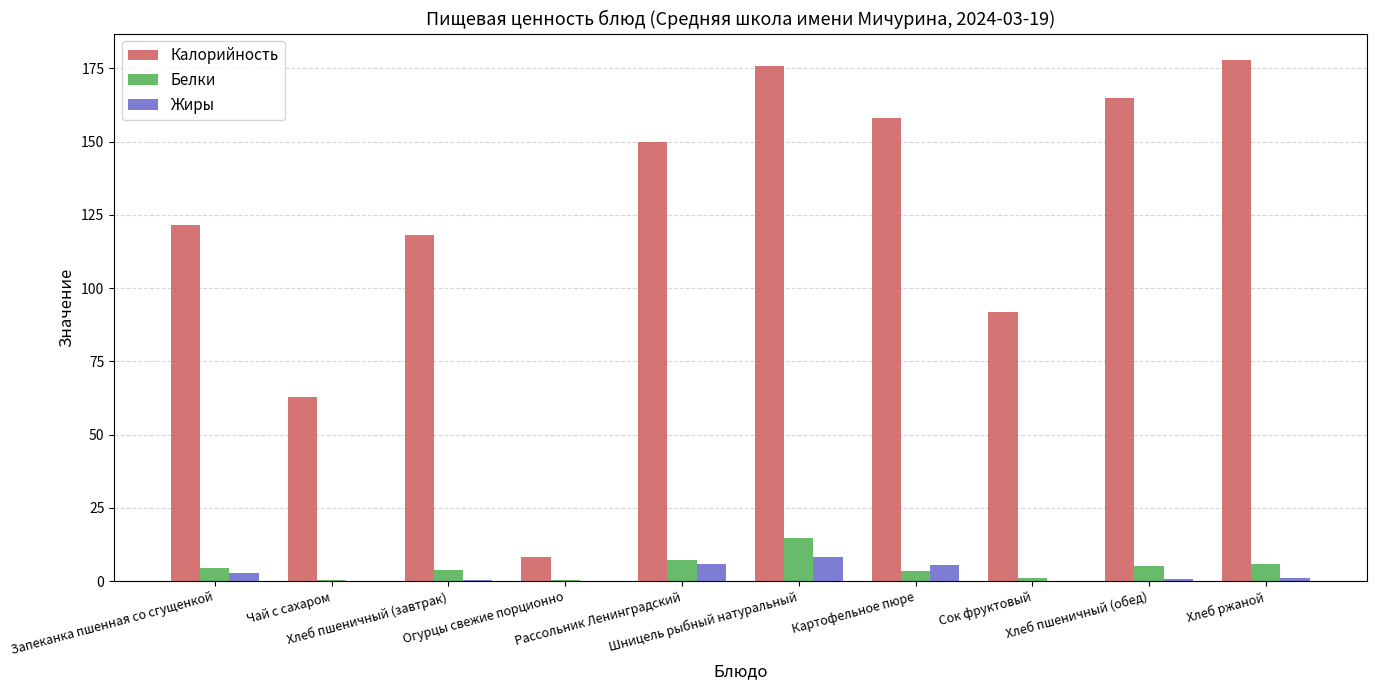

What is the maximum value shown in the chart?

178.0